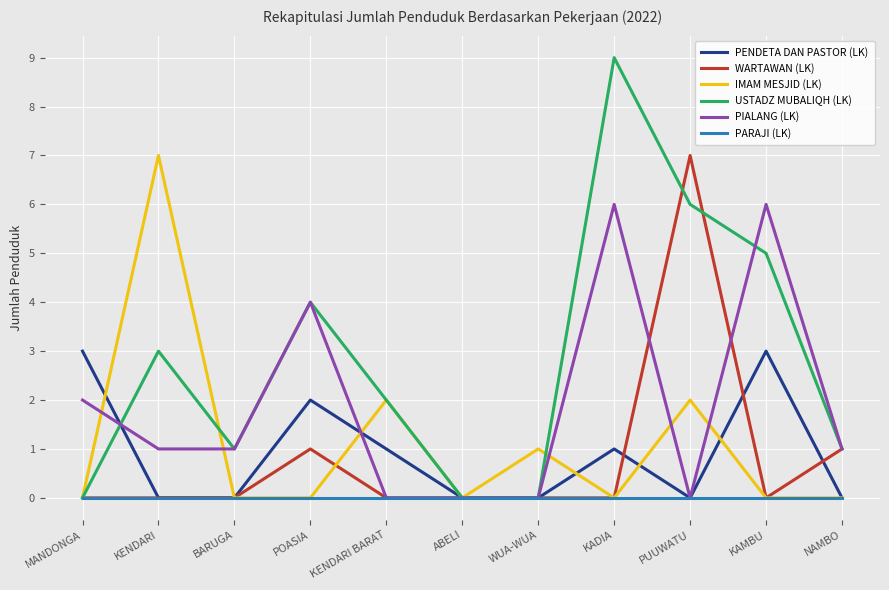

Which label corresponds to the largest value in the chart?

KADIA